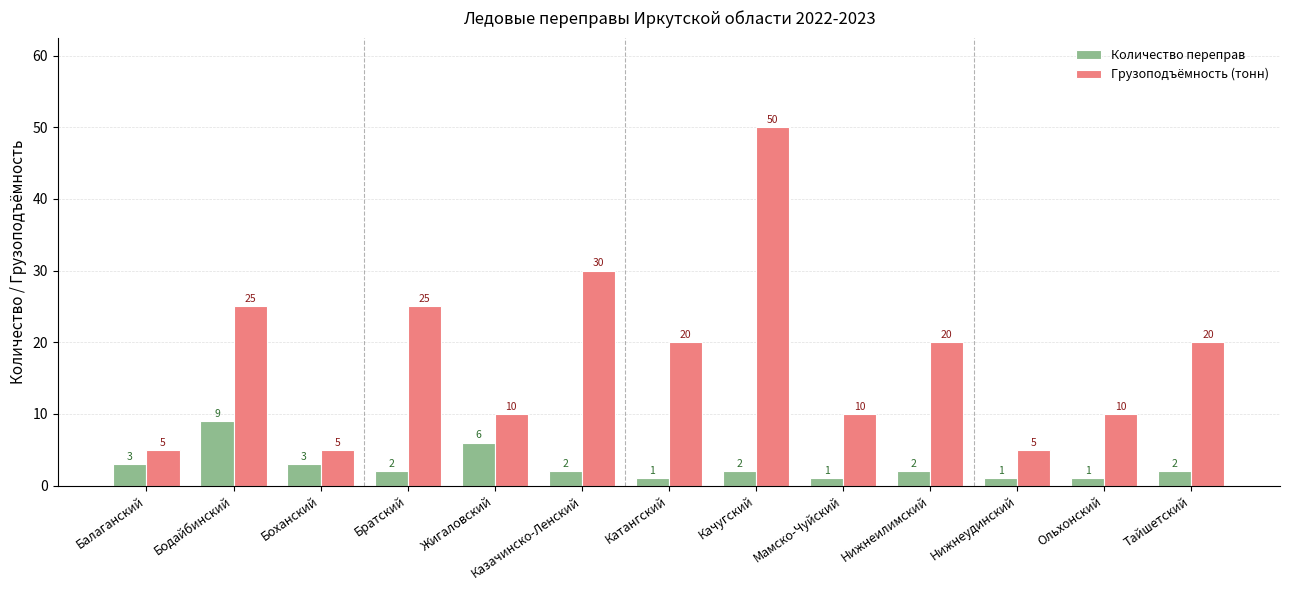

What is the label of the 10th bar from the right?

Братский